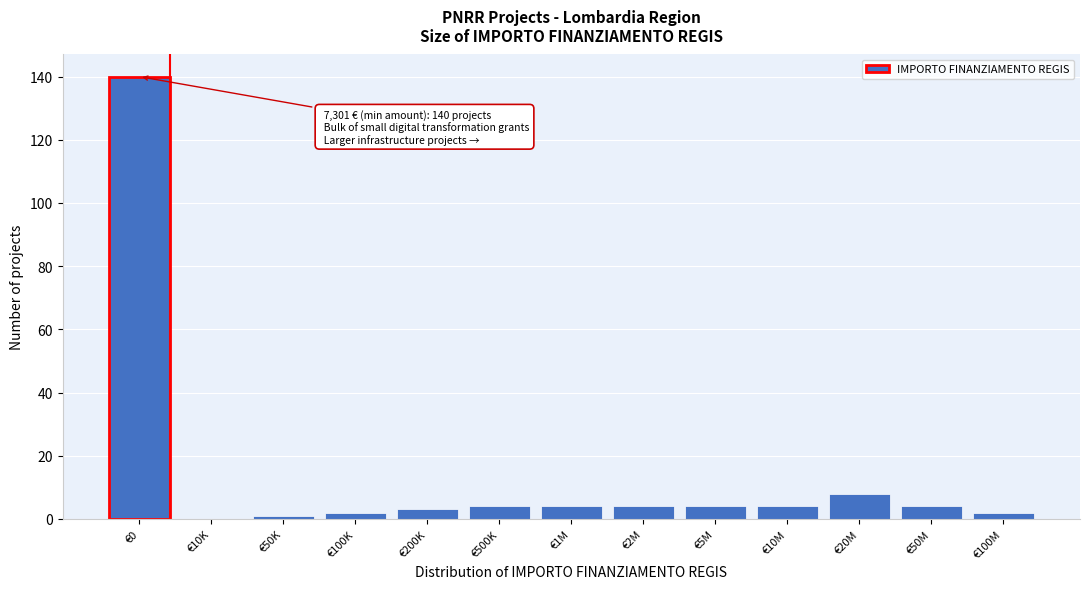

Reading right to left, list all the values displayed in this chart.

€100M=2	€50M=4	€20M=8	€10M=4	€5M=4	€2M=4	€1M=4	€500K=4	€200K=3	€100K=2	€50K=1	€10K=0	€0=140